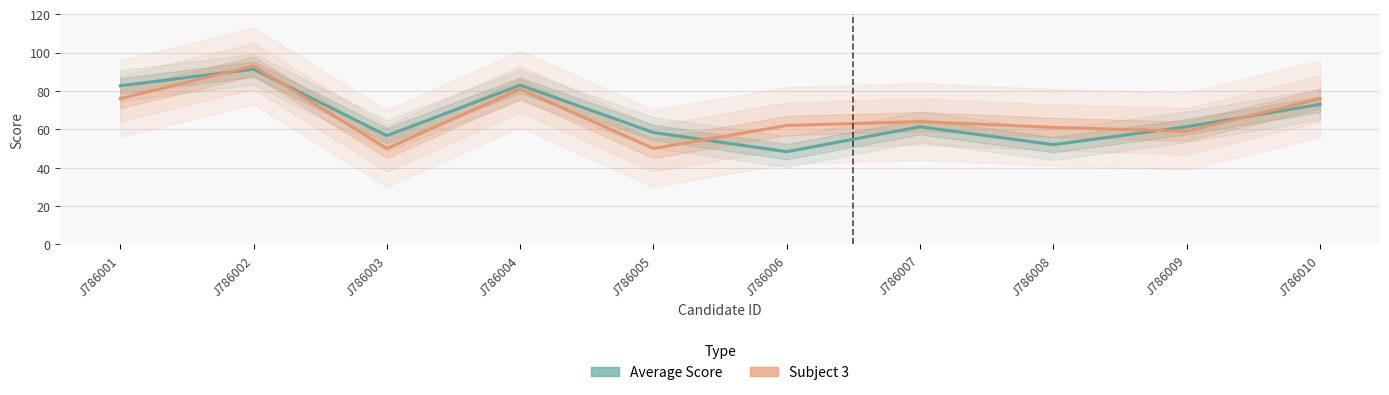

What is the spread (max minus min) of values at J786005?

8.3